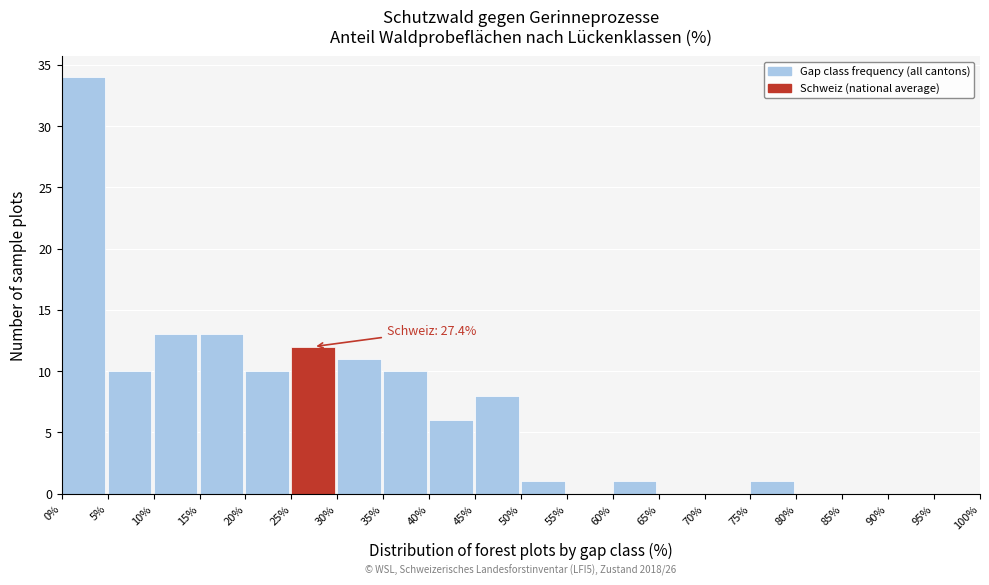

Which range on the x-axis has the tallest bar?

0% to 5%